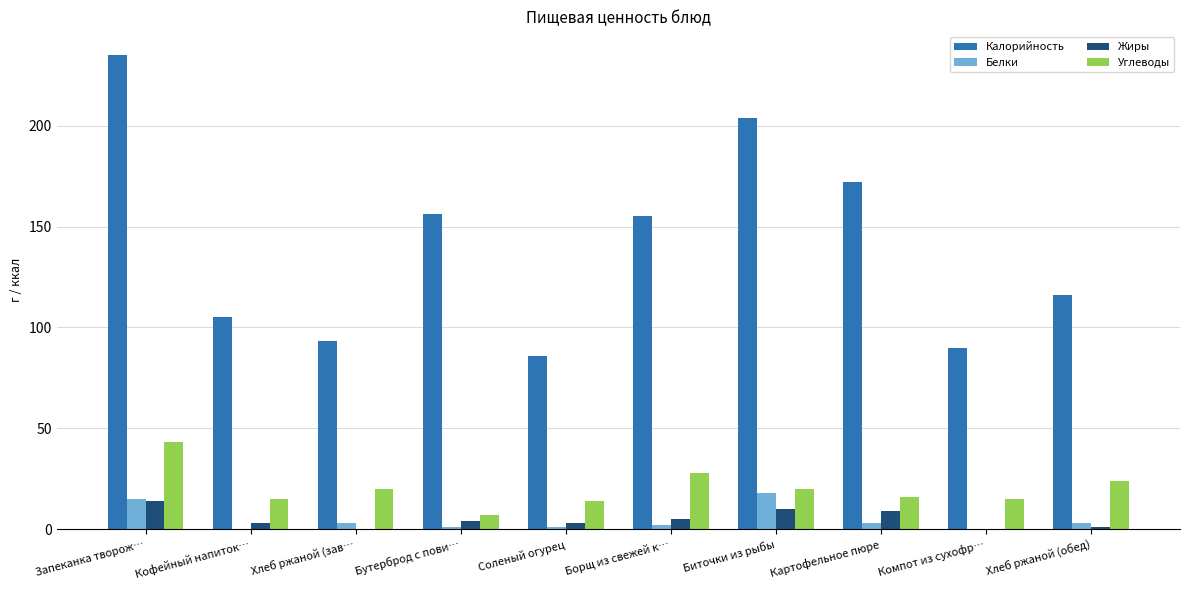

How many data points does each series have?

10